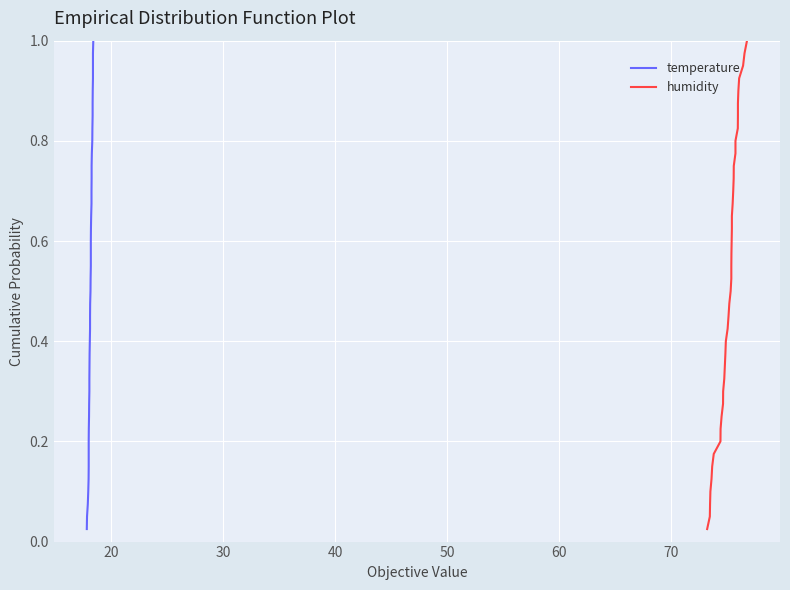

How many categories are shown in the chart?

40